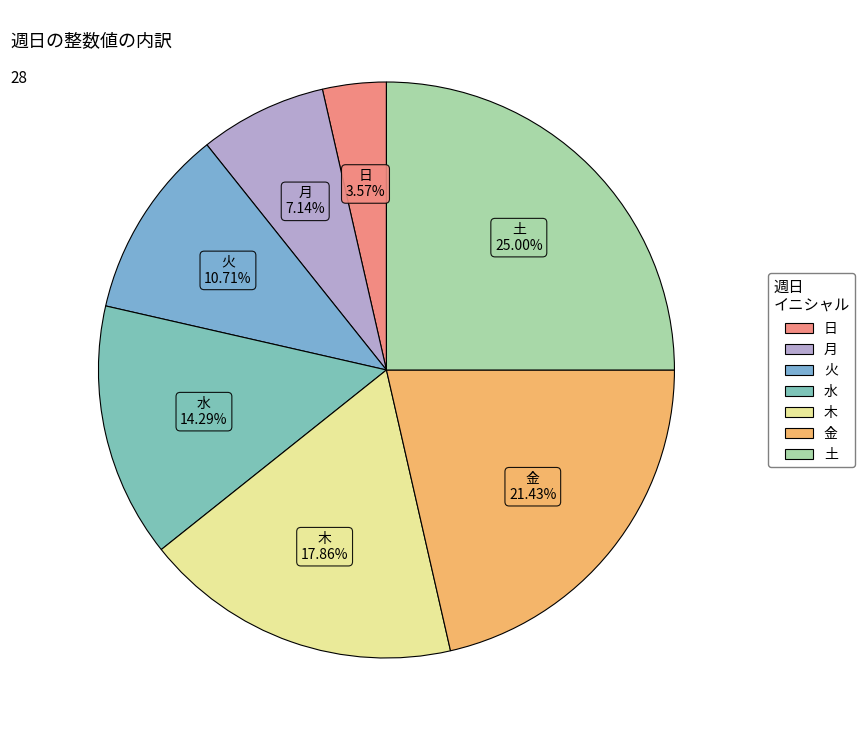

Does 土 represent more than half of the total?

No